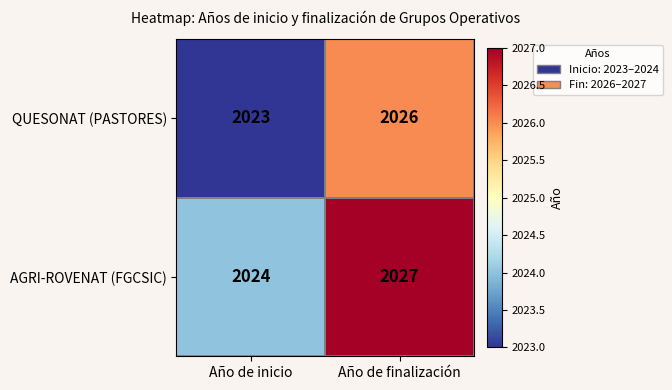

How many data points does each series have?

2